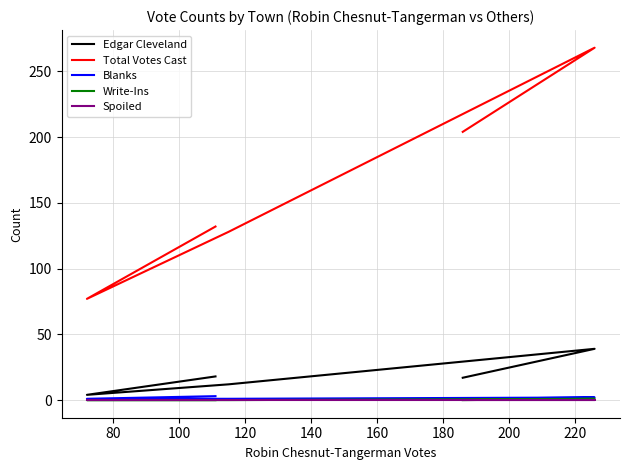

True or false: Write-Ins and Total Votes Cast cross at least once.

False